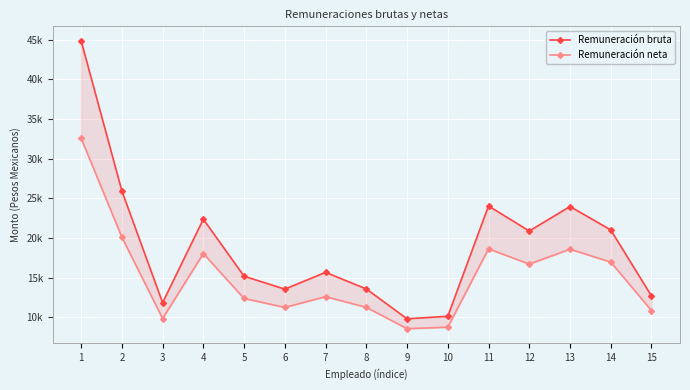

Reading right to left, list all the values displayed in this chart.

Remuneración bruta: 12681.2	21008.2	23961.2	20869.5	24031.3	10116.8	9798.5	13563.6	15658.6	13539.8	15166.7	22364.8	11829.7	25938.3	44872.5
Remuneración neta: 10834.8	16950.6	18574.5	16694.9	18622.4	8737.2	8552.0	11240.5	12587.1	11232.3	12361.3	18025.7	9832.6	20088.6	32587.3